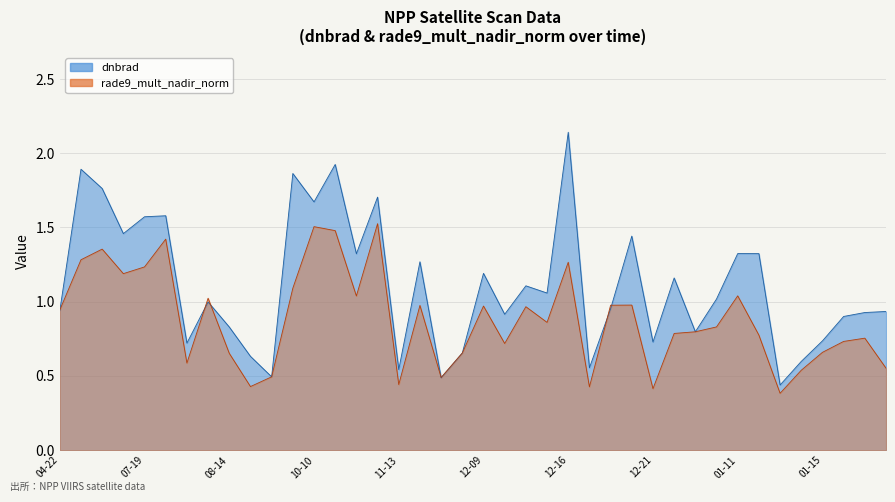

What is the label of the 5th point from the left?

07-19